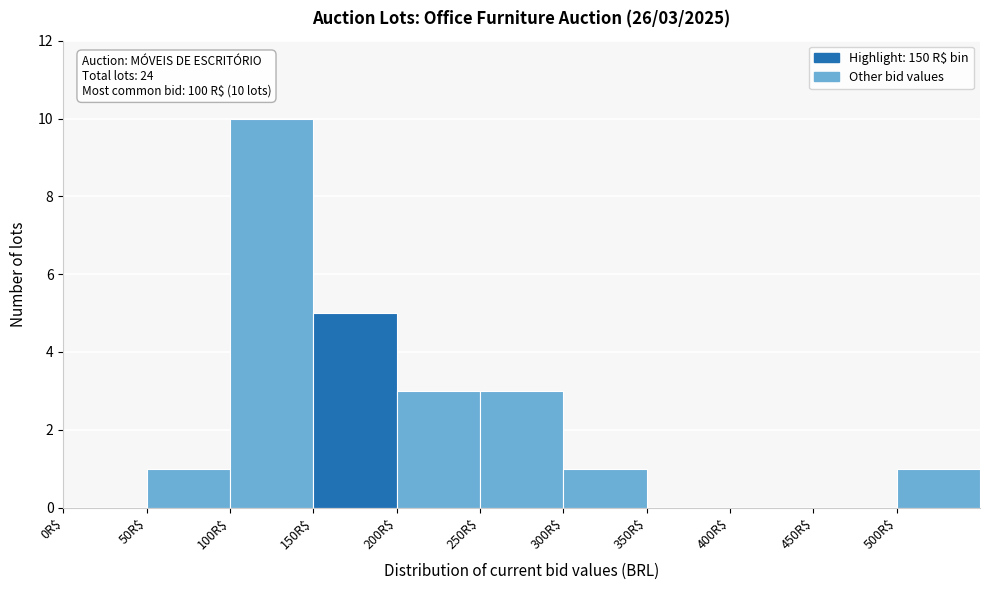

Which range on the x-axis has the tallest bar?

100 to 150